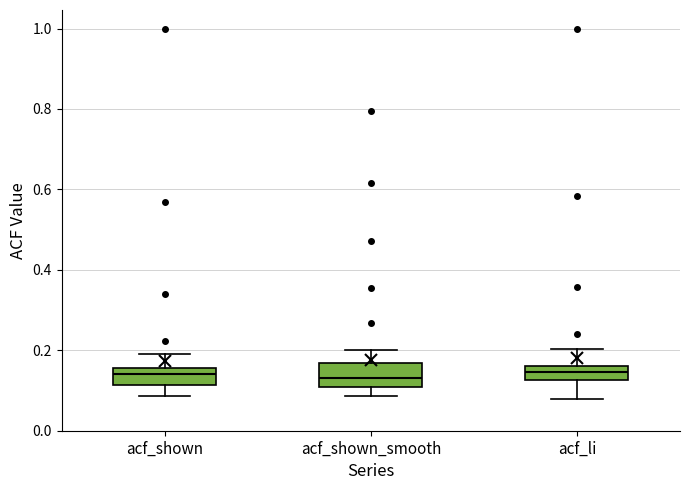

Where does the median line of the box for acf_li sit on the y-axis? The values are not printed on the chart, so give them approximately, as read against the axis.

0.14